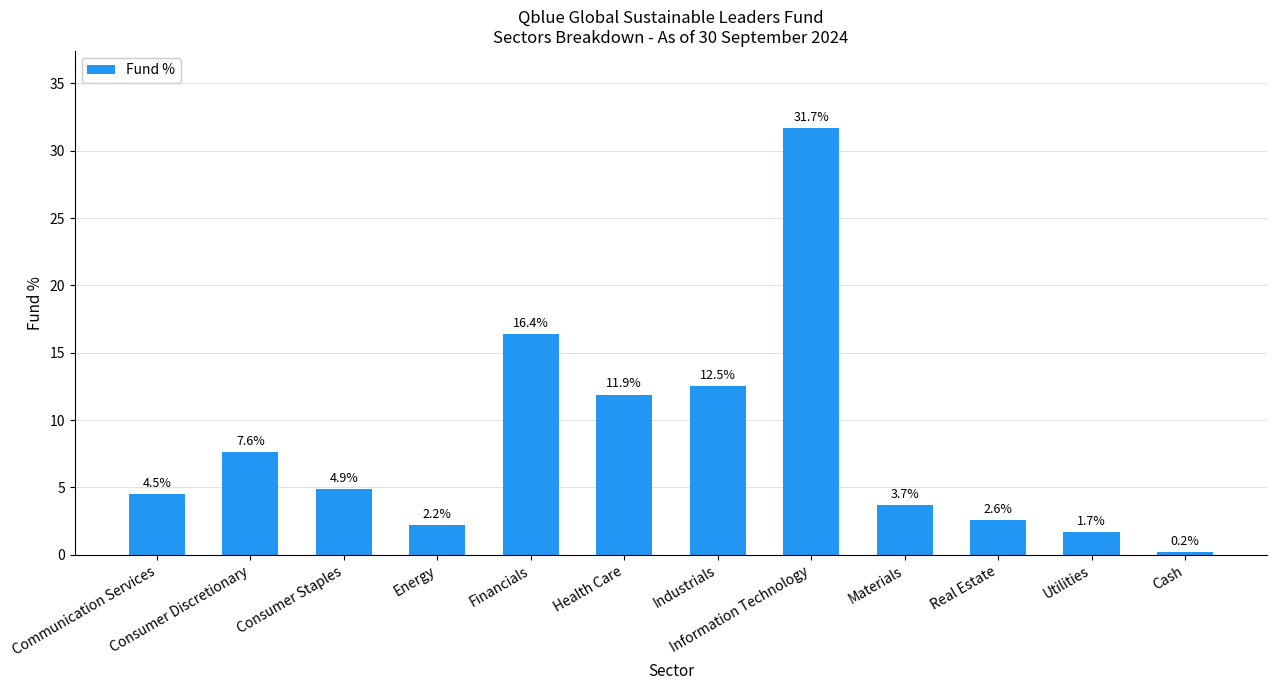

What is the difference between the maximum and minimum values?

31.5